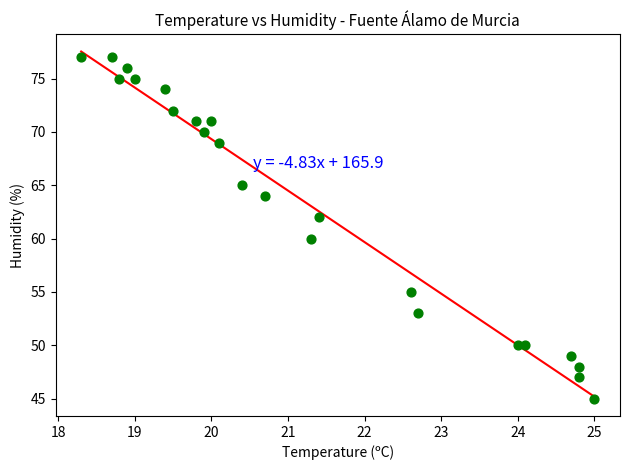

What is the range of Y values (max minus min)?

32